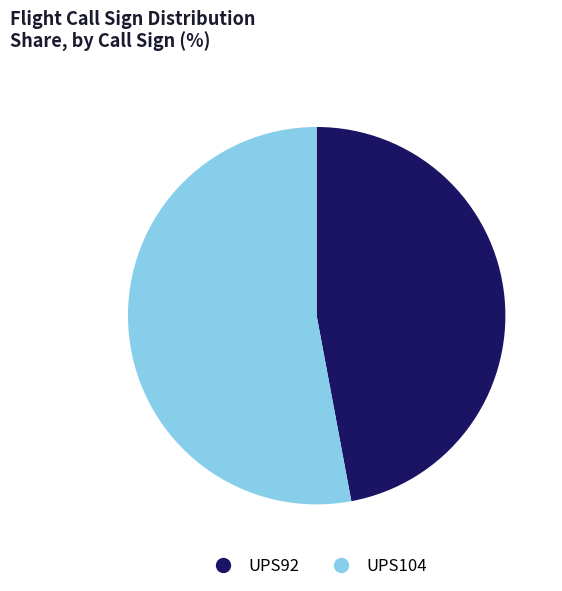

Count the number of slices in the pie.

2